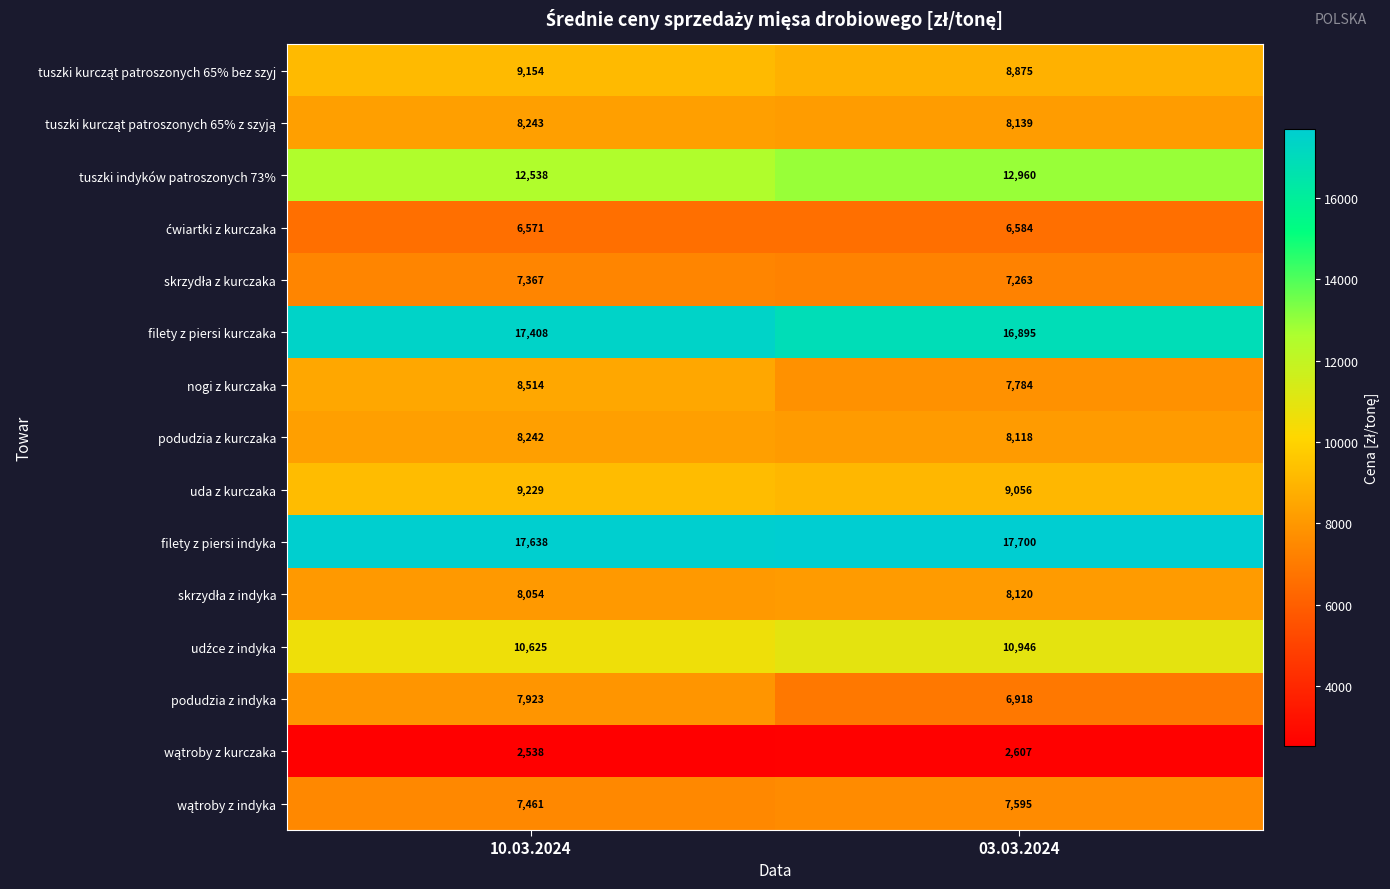

Which series has the largest range (max minus min)?

podudzia z indyka